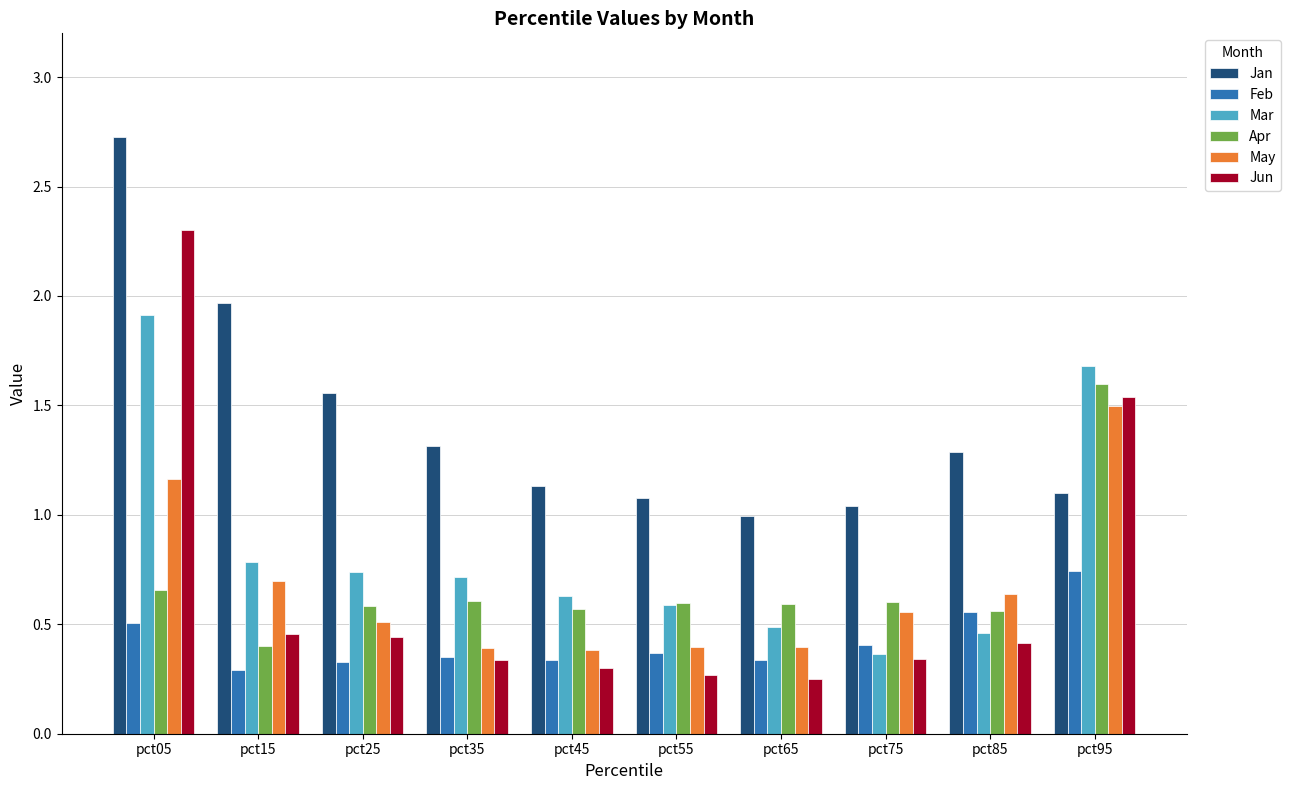

True or false: Jan has a value of 1.5 at pct55.

False